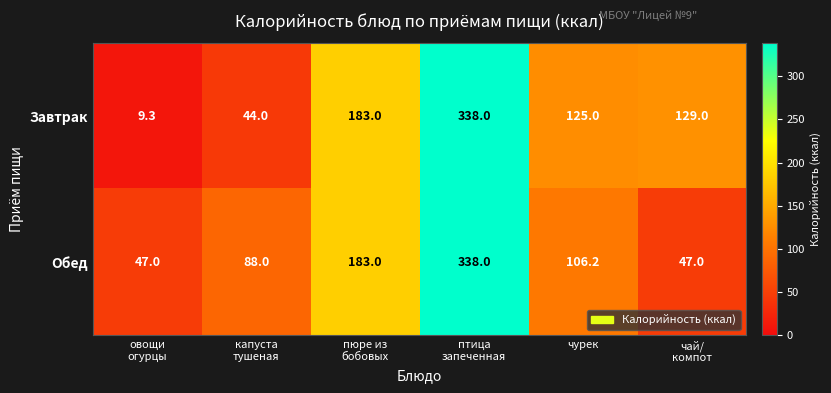

Count the Обед values in the range 47 to 183.

5